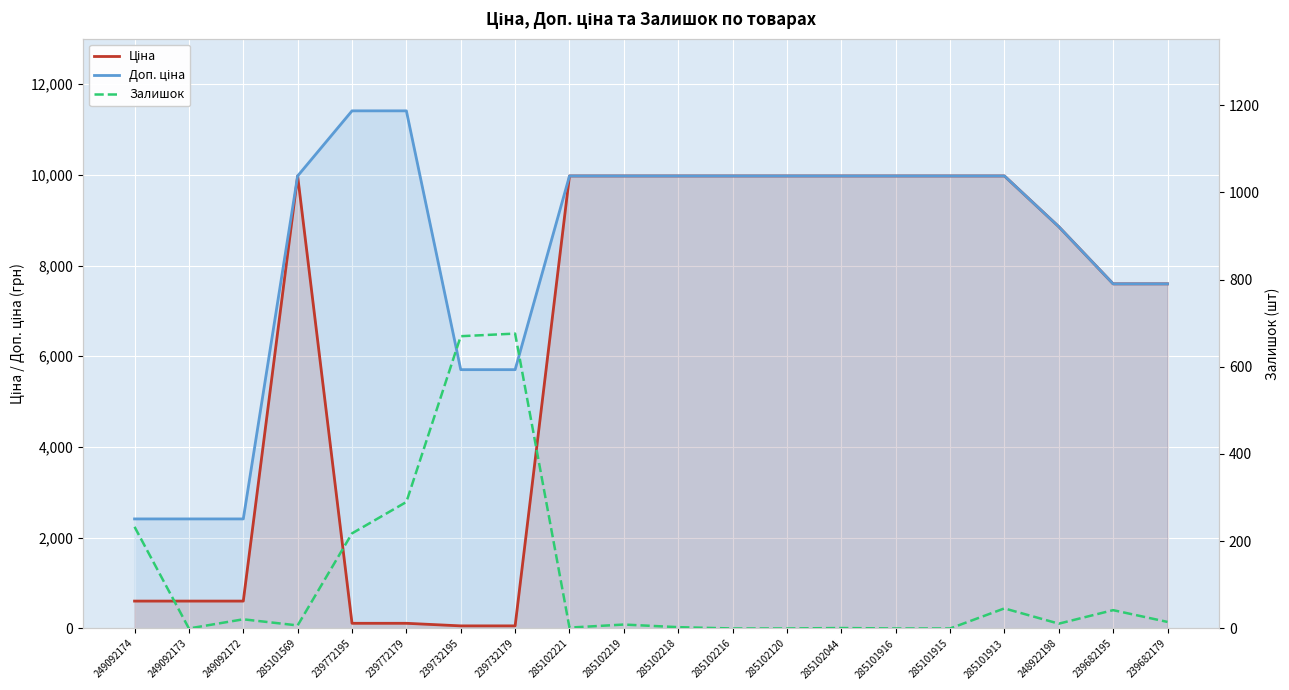

What is the label of the 19th point from the right?

249092173